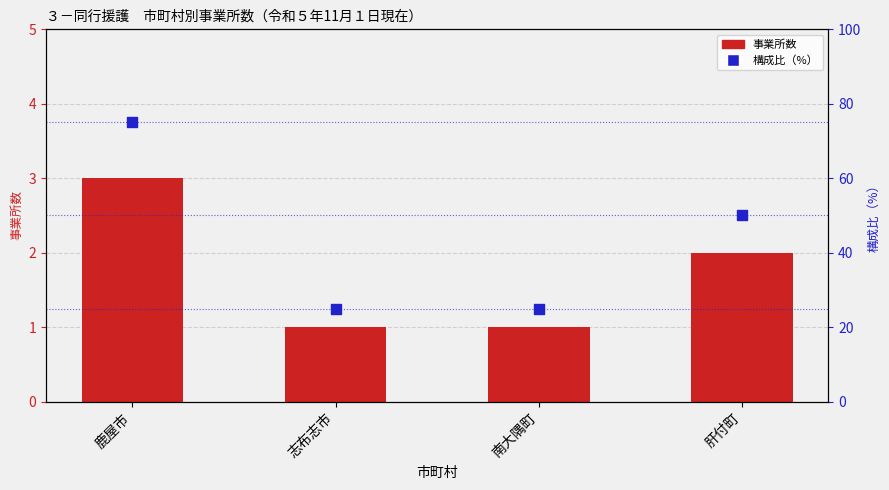

Which series reaches the minimum Y coordinate?

事業所数